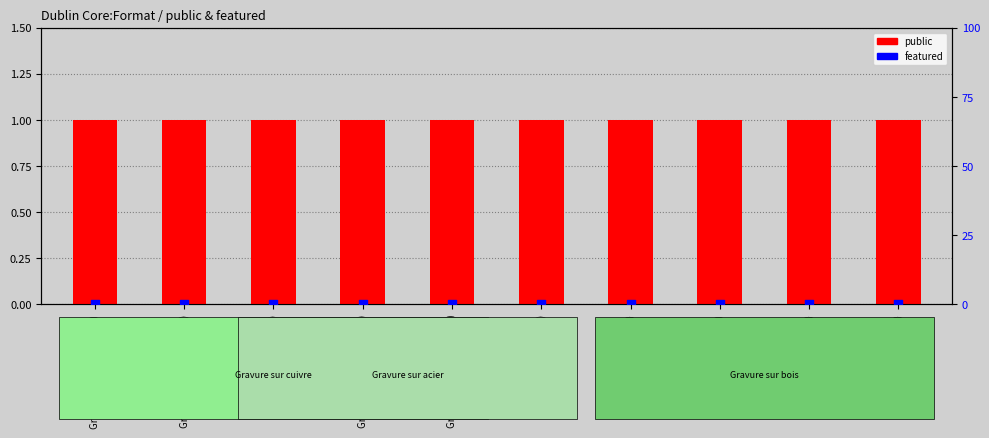

Which series contains the highest Y value?

public